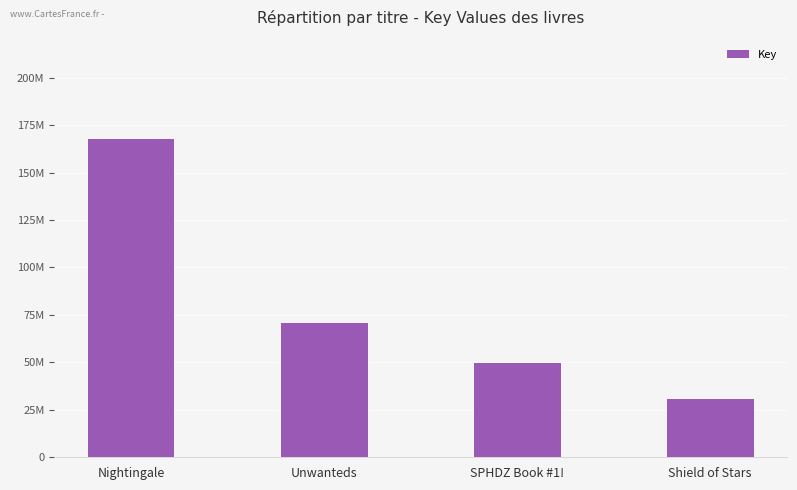

The value at Shield of Stars is 30597512. True or false?

True